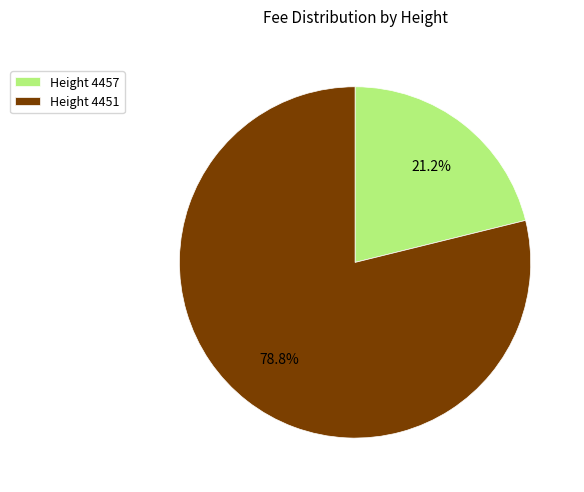

How many slices are in this pie chart?

2